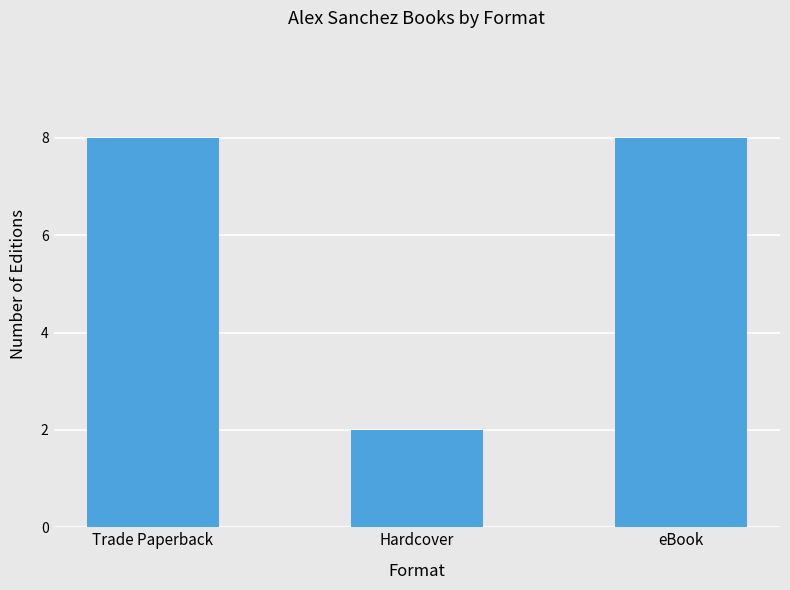

What is the value of the 3rd bar from the left?

8